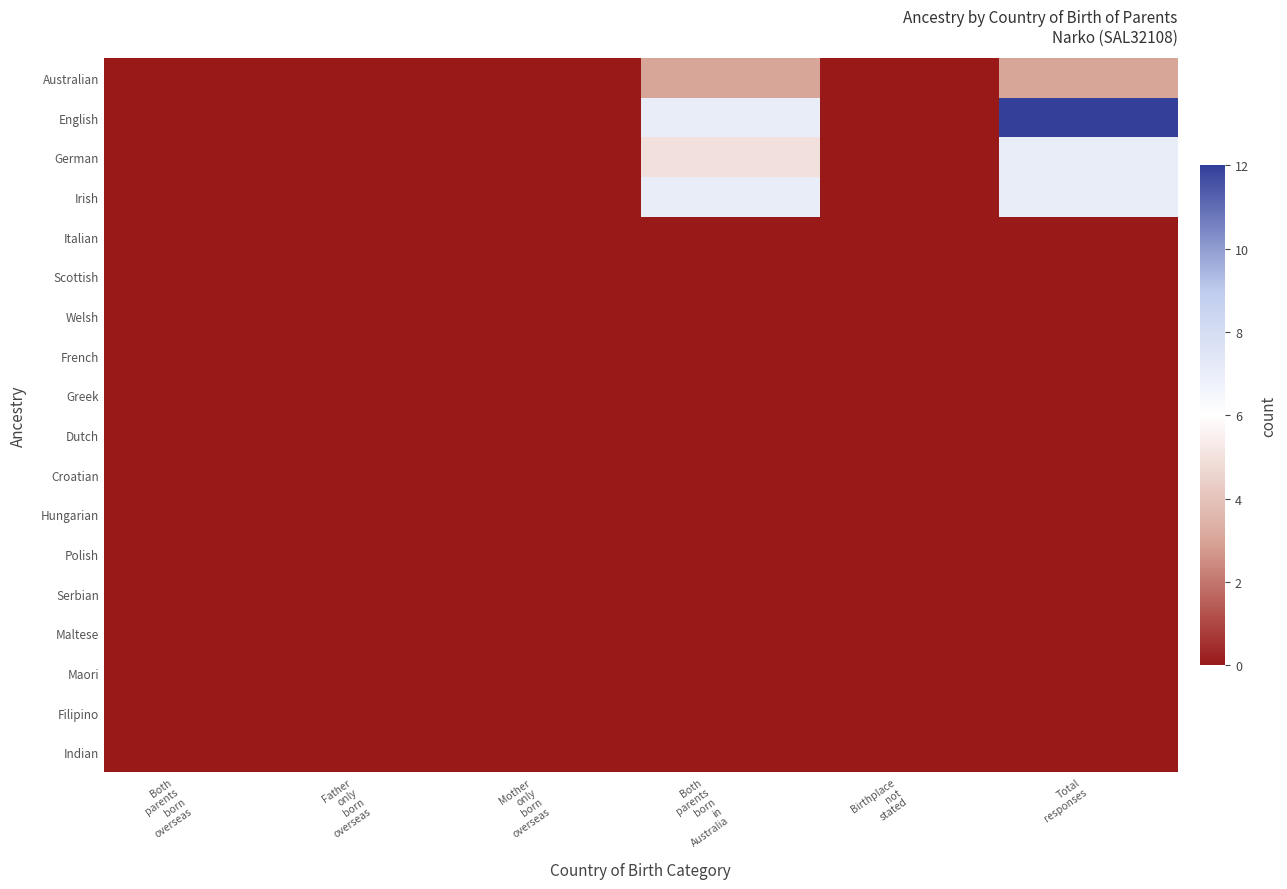

List the series in order of their peak value, lowest first.

Italian, Scottish, Welsh, French, Greek, Dutch, Croatian, Hungarian, Polish, Serbian, Maltese, Maori, Filipino, Indian, Australian, German, Irish, English